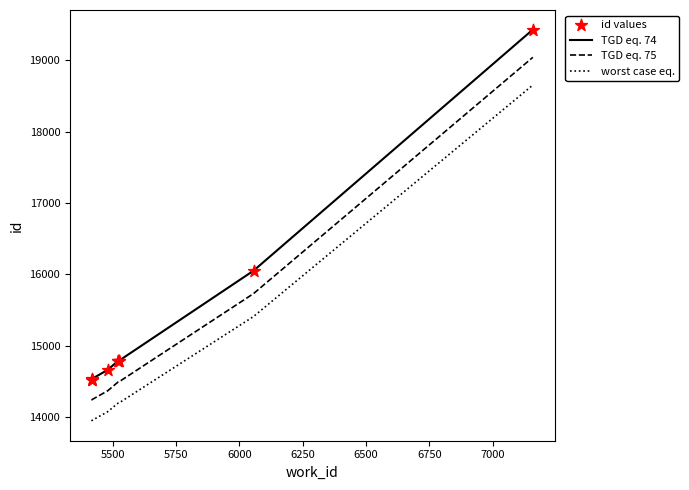

Which series has the largest total across all categories?

TGD eq. 74